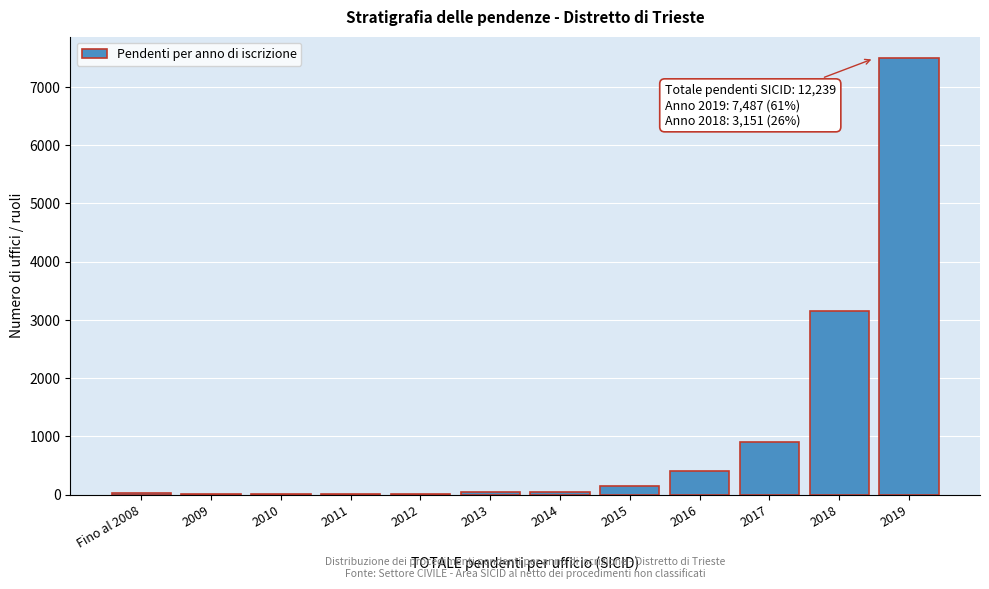

At which category does the chart reach its peak across all series?

2019